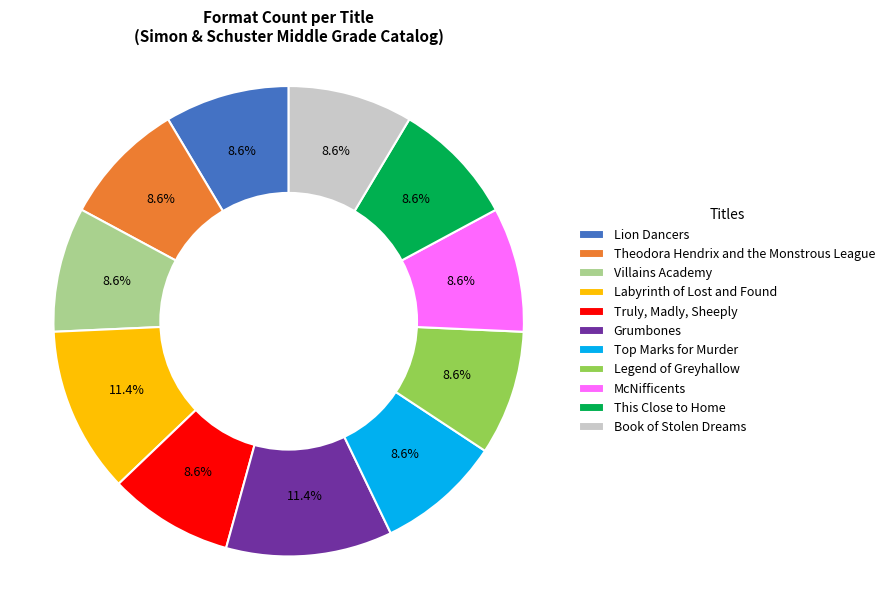

Do Lion Dancers and Grumbones together represent more than half of the pie?

No